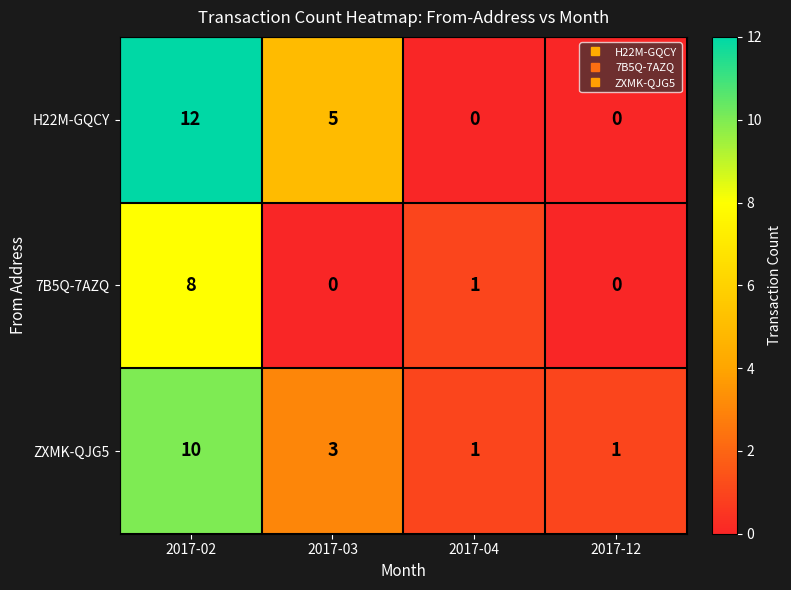

Between 2017-03 and 2017-12, which series saw the biggest shift?

H22M-GQCY